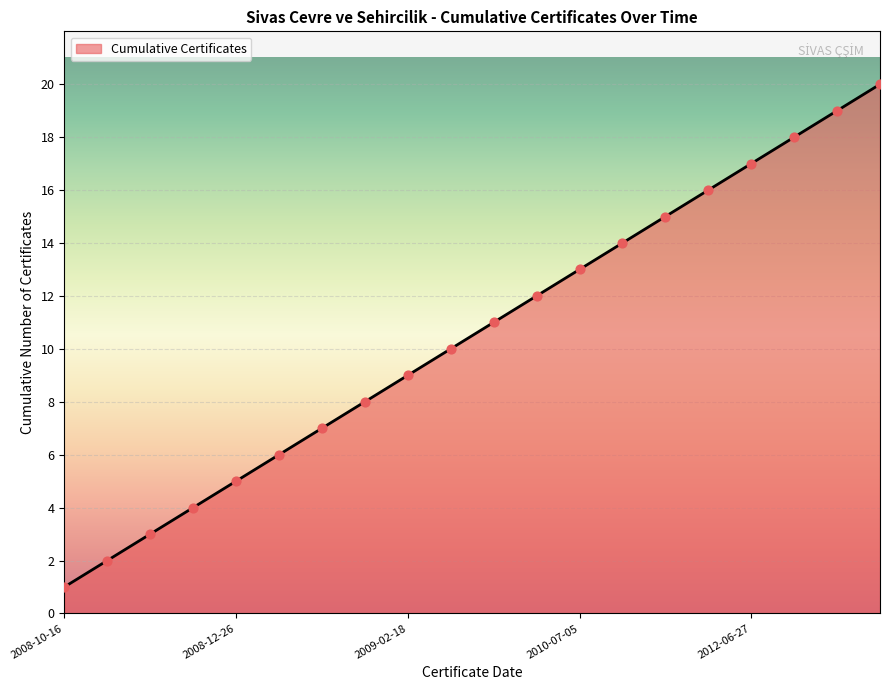

What is the difference between the maximum and minimum values?

19